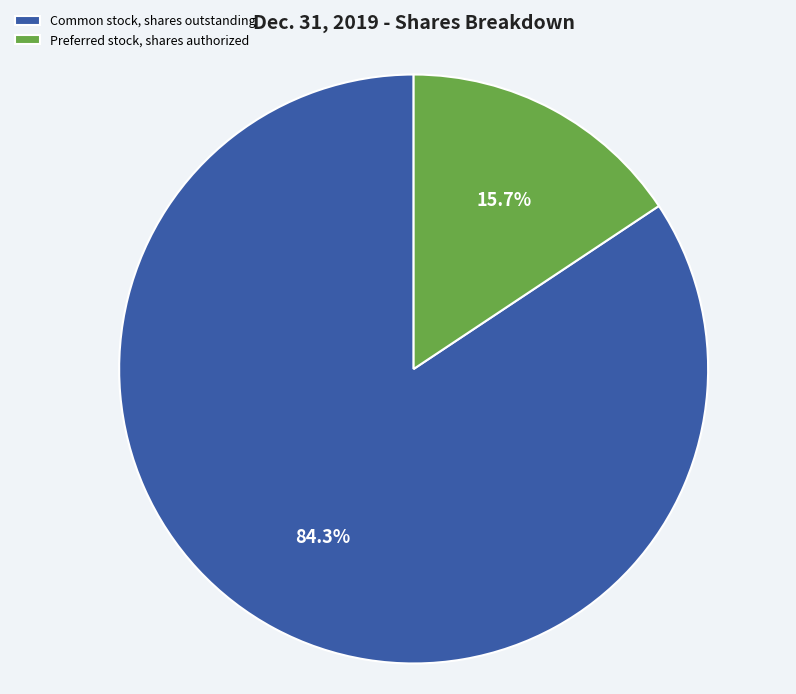

Which slice is the smallest?

Preferred stock, shares authorized